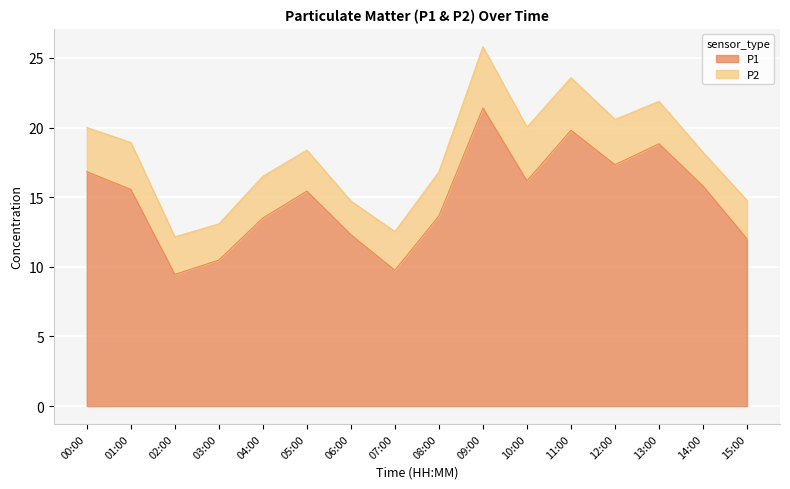

What is the change in value from 05:00 to 08:00?

-1.8